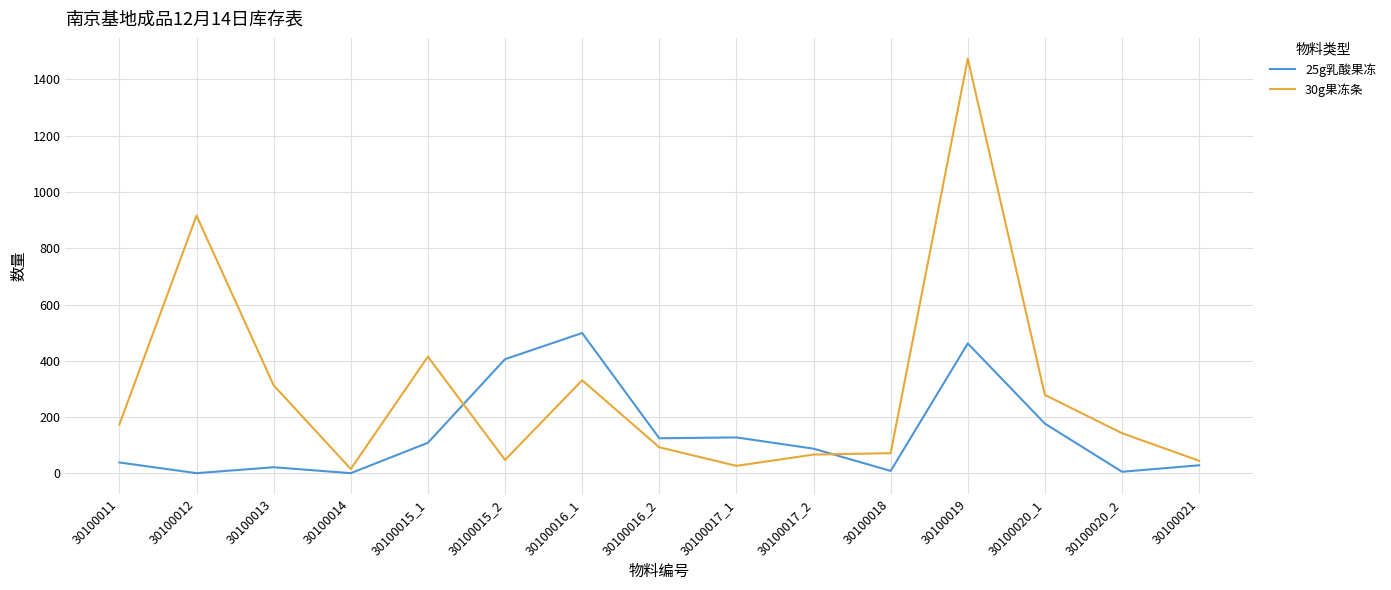

List the series in order of their peak value, highest first.

30g果冻条, 25g乳酸果冻